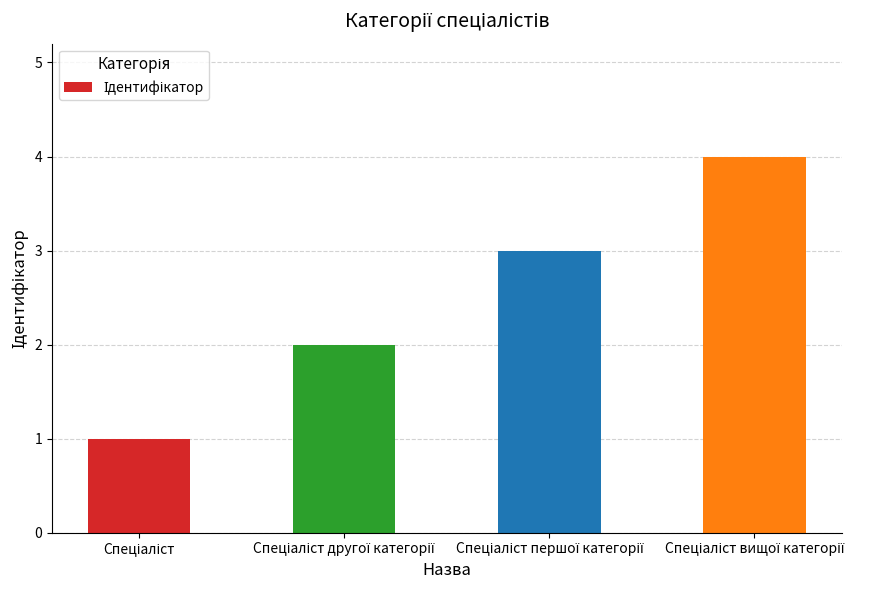

Reading left to right, transcribe all the data shown in this chart.

1	2	3	4